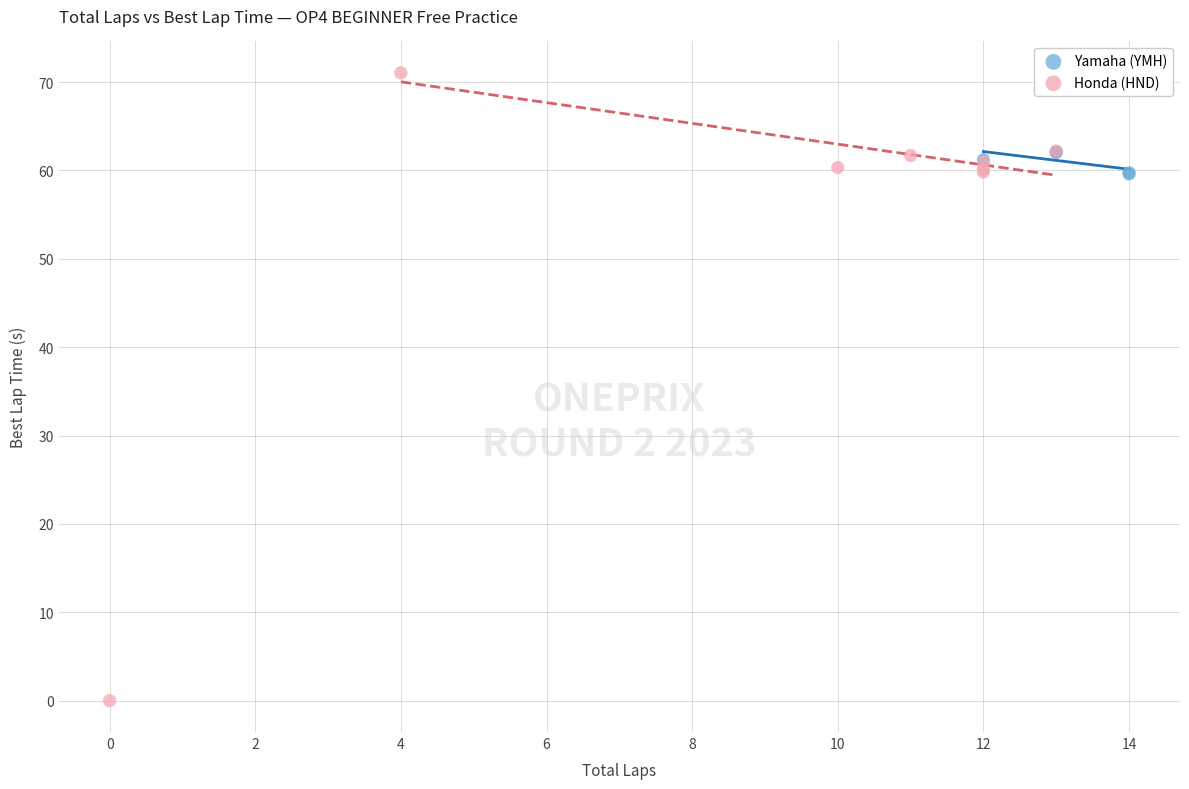

Which series contains the highest Y value?

Honda (HND)